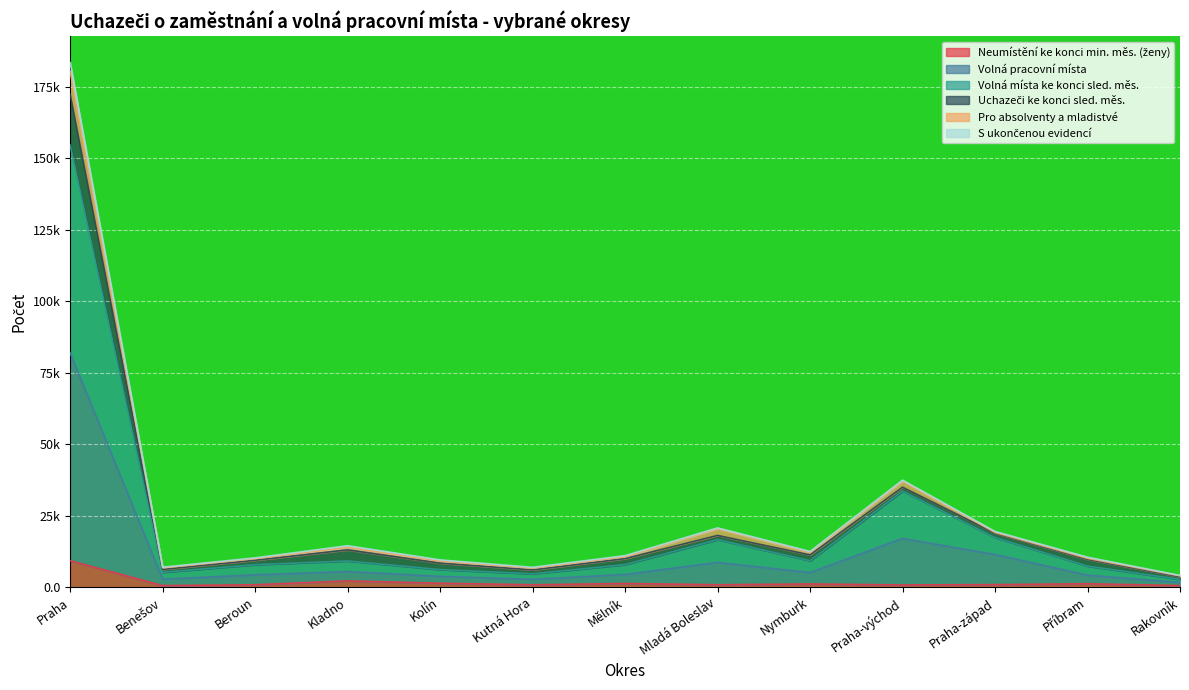

What is the maximum value shown in the chart?

154.6